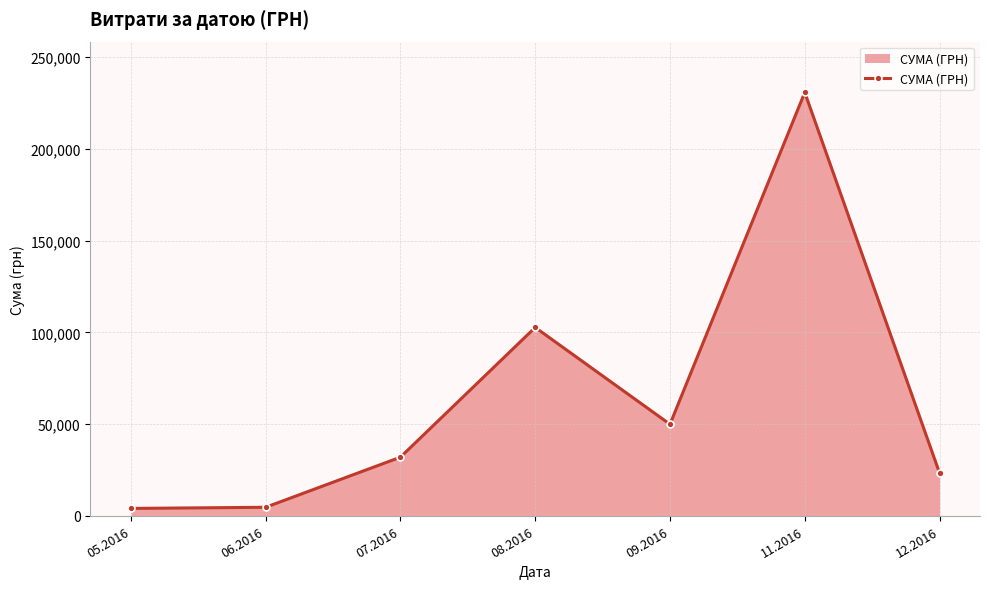

Where is the first local maximum?

08.2016